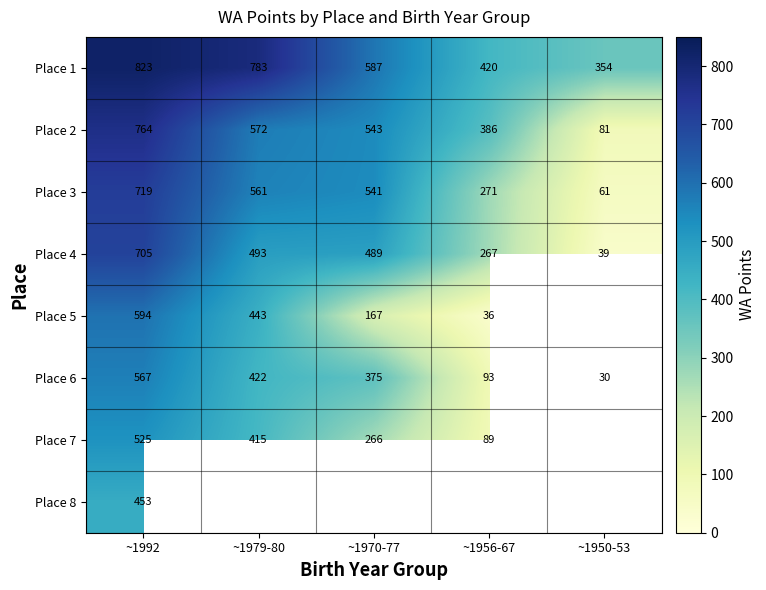

Rank the series at ~1992 from highest to lowest value.

Place 1, Place 2, Place 3, Place 4, Place 5, Place 6, Place 7, Place 8